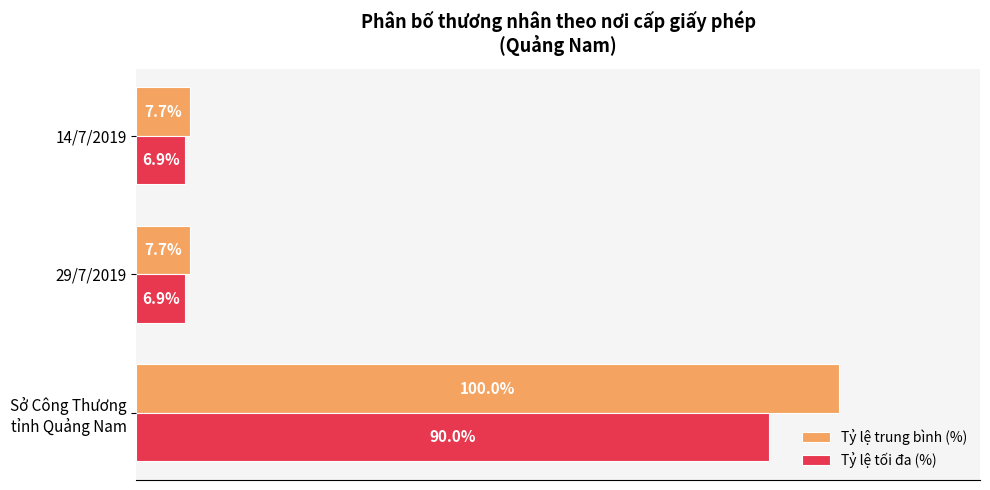

Rank the series by their average value, from highest to lowest.

Tỷ lệ trung bình (%), Tỷ lệ tối đa (%)